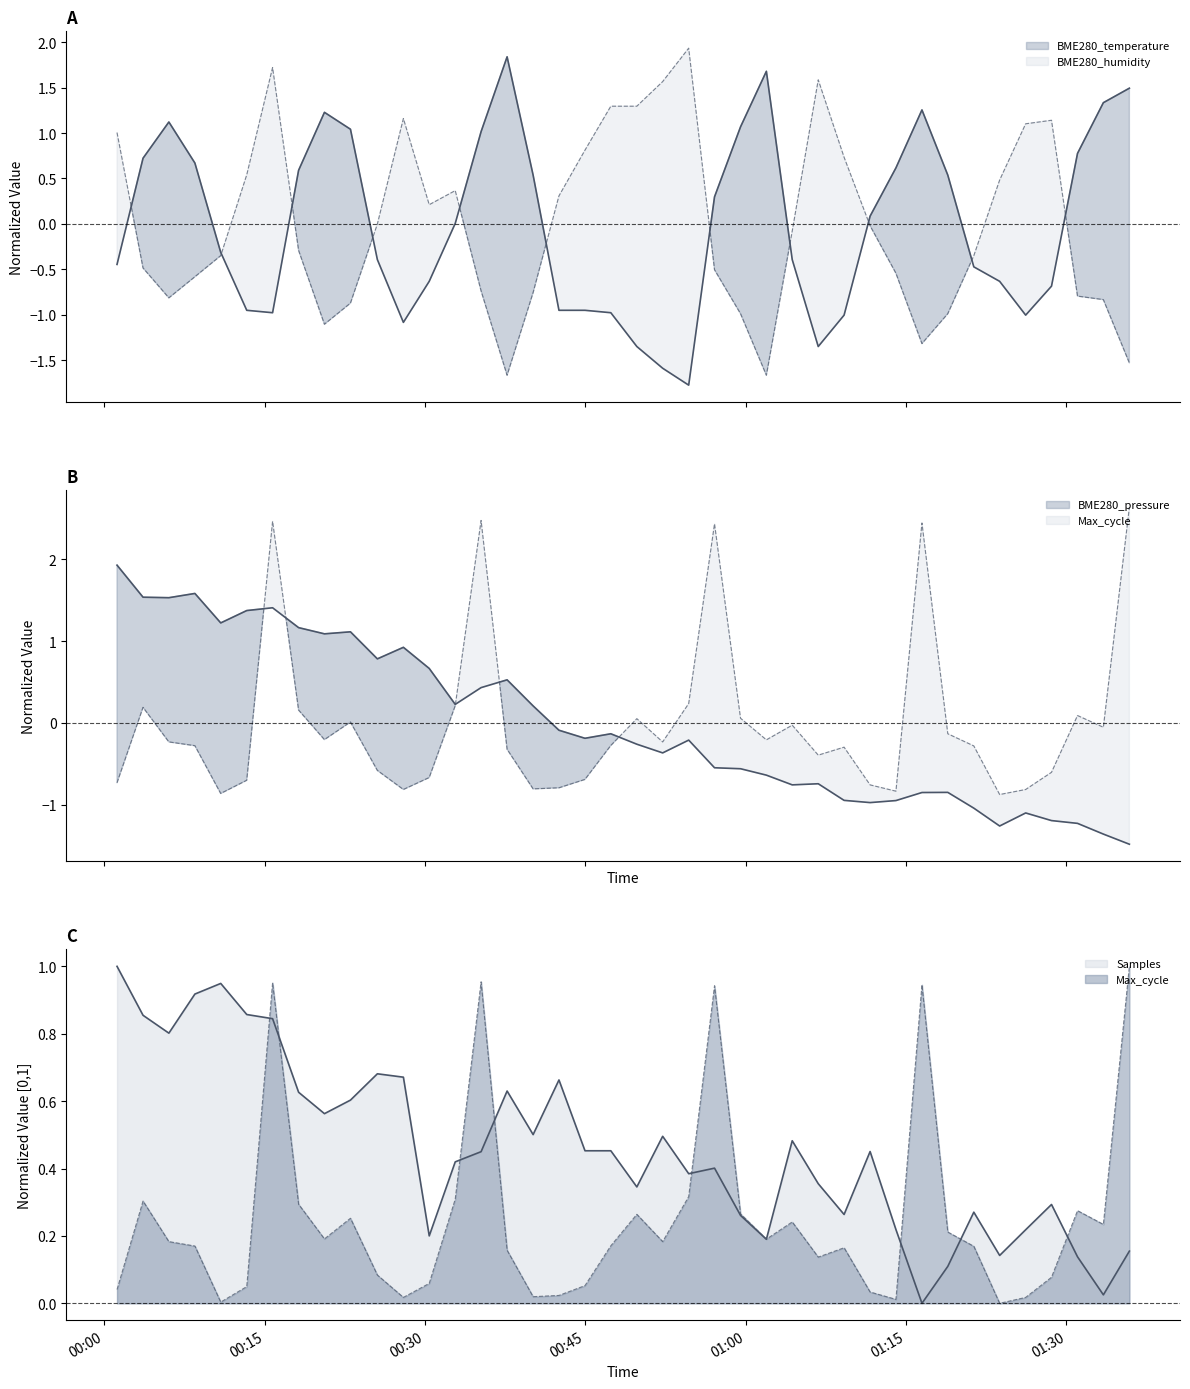

How many values in BME280_temperature are above zero?

20